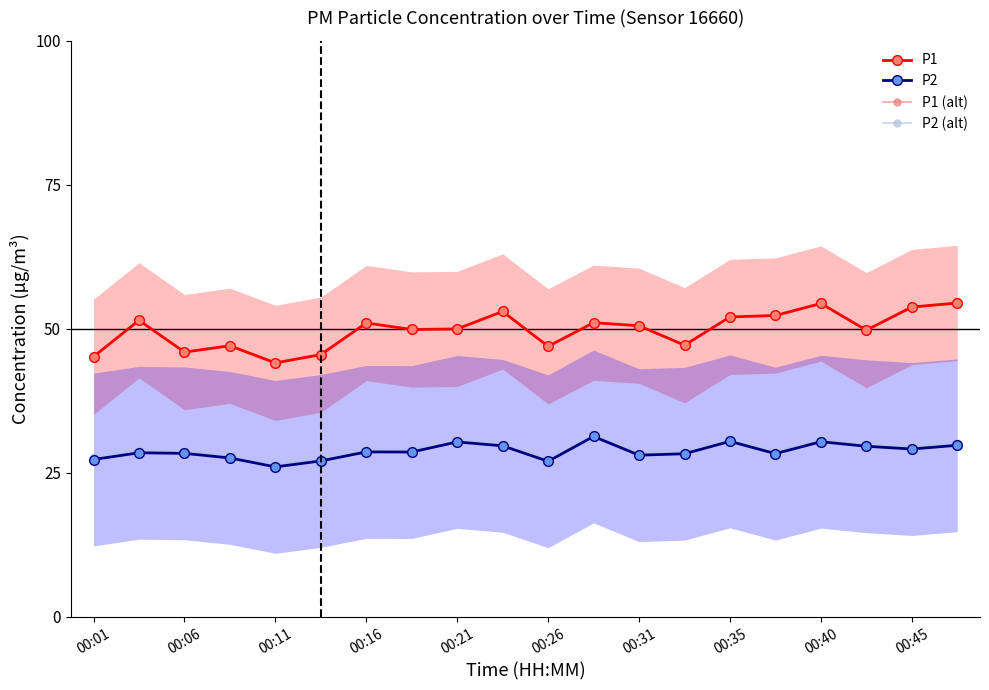

The P2 (alt) series shows 27.8 at 00:01. True or false?

True